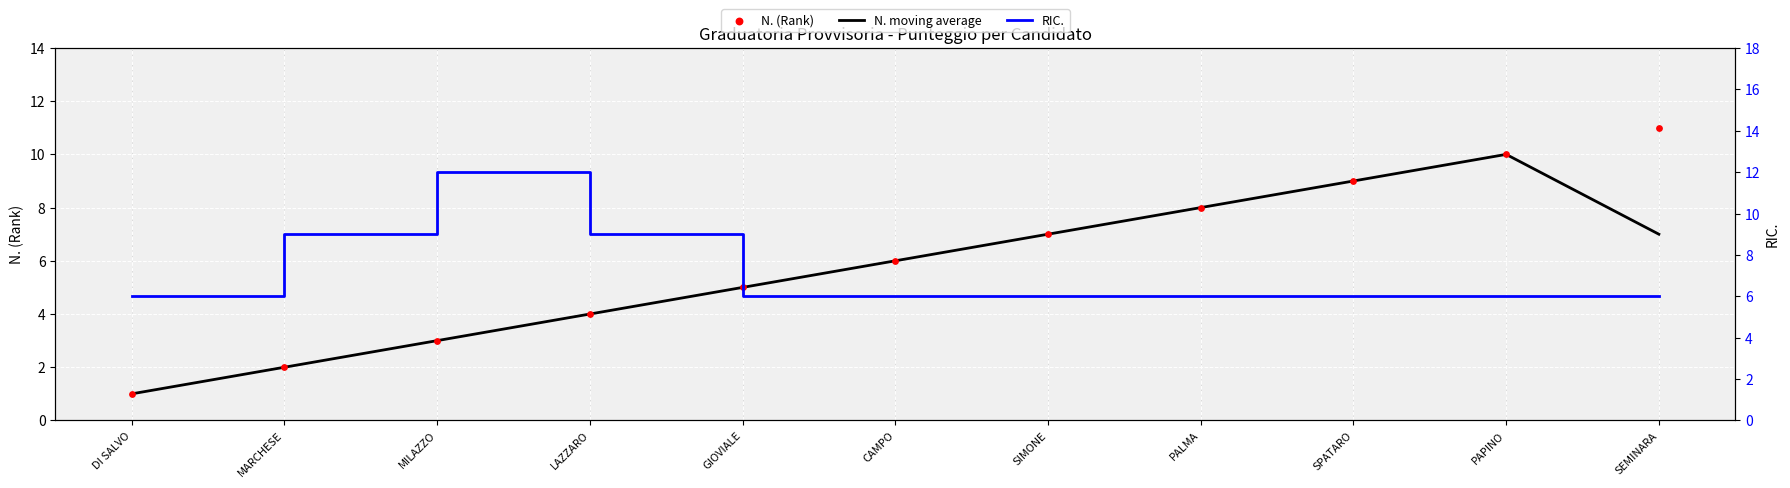

Which series reaches the minimum Y coordinate?

N. moving average